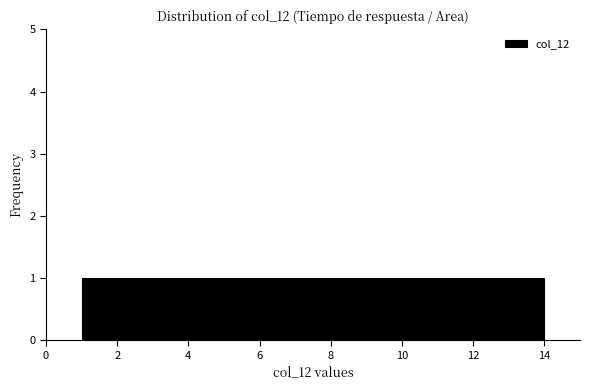

How tall is the bar that spans 7.6 to 8.4 on the x-axis? Neither the bar edges nor the heights are printed on the chart, so give them approximately, as read against the axes.

1